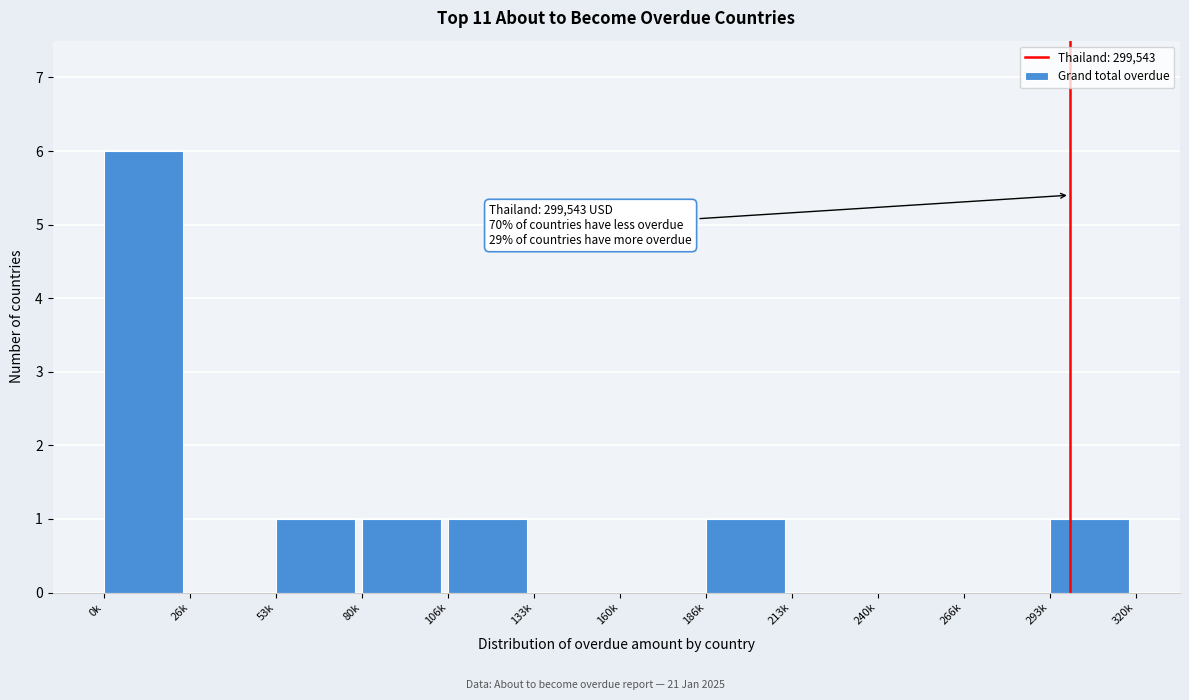

Reading left to right, extract all data points from this chart.

0k=6	26k=0	53k=1	80k=1	106k=1	133k=0	160k=0	186k=1	213k=0	240k=0	266k=0	293k=1